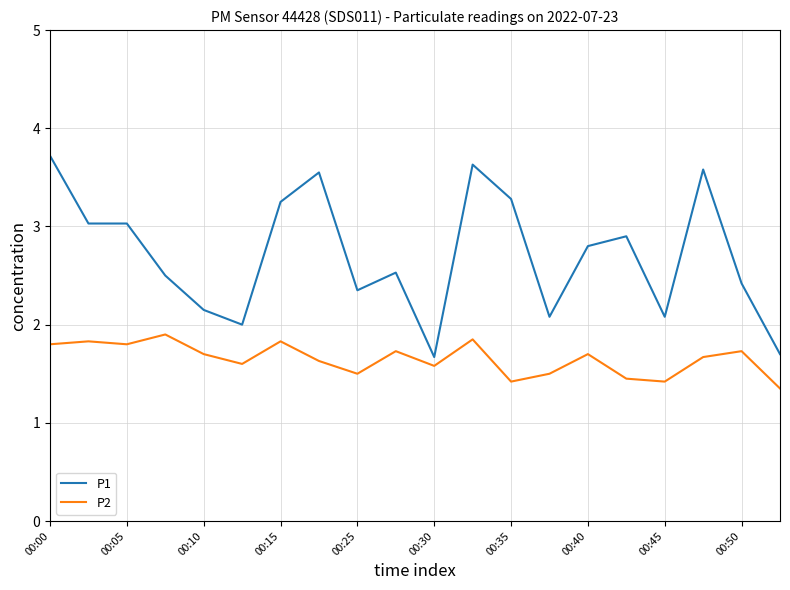

Which series has the largest range (max minus min)?

P1